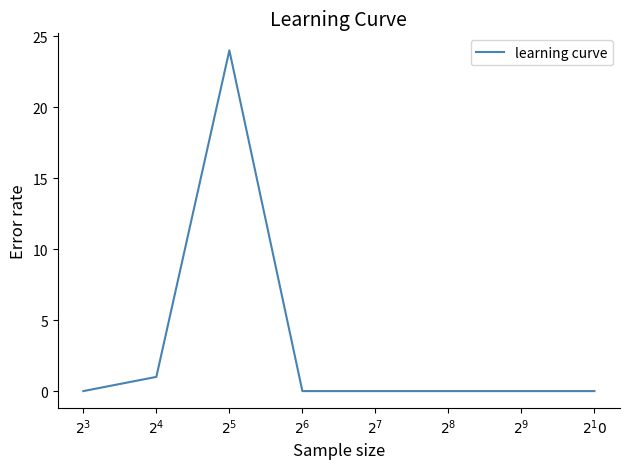

What is the greatest value displayed?

24